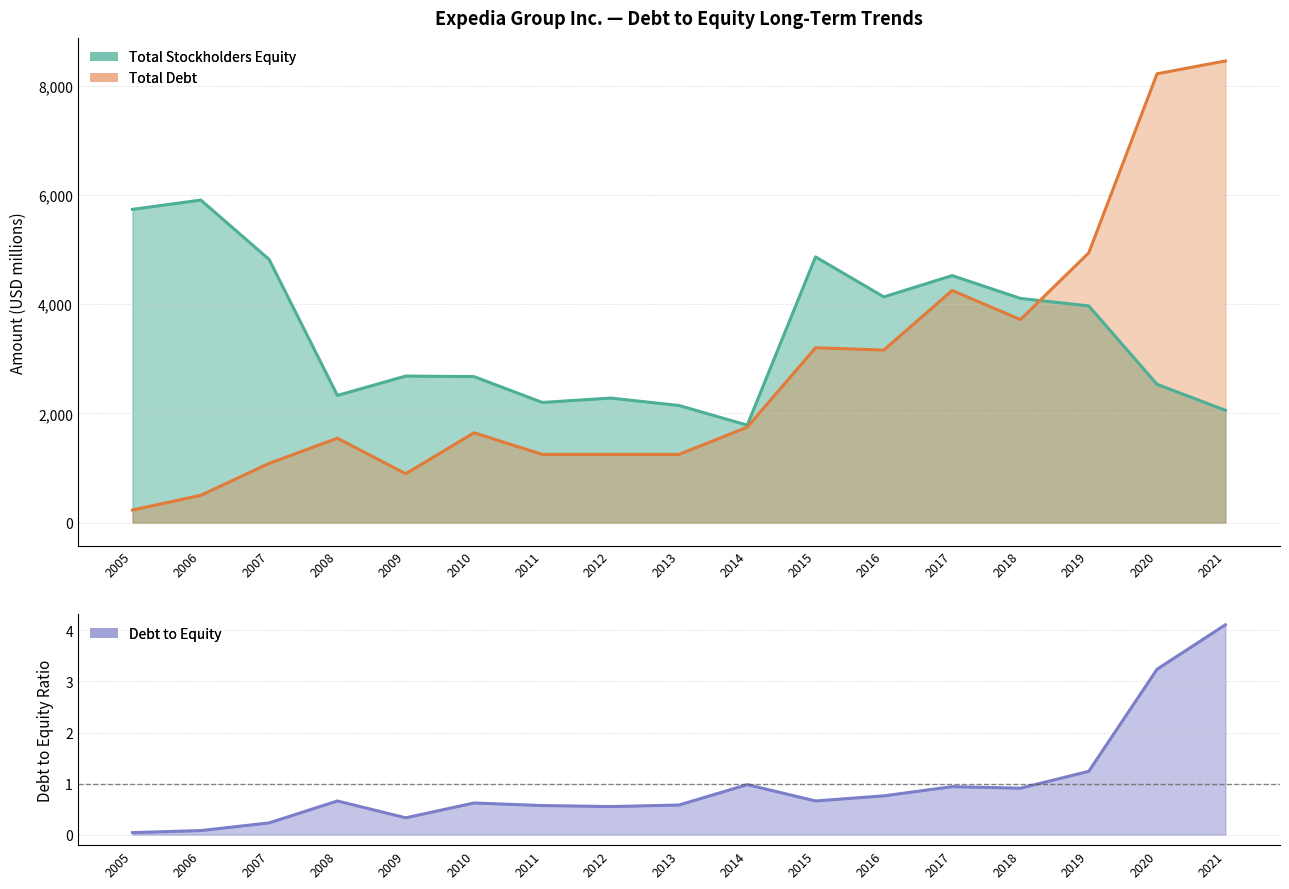

True or false: Total Stockholders Equity has more than 0 interior local peaks.

True